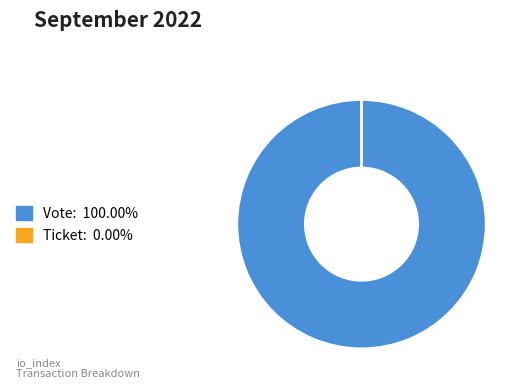

Between Vote and Ticket, which is larger?

Vote